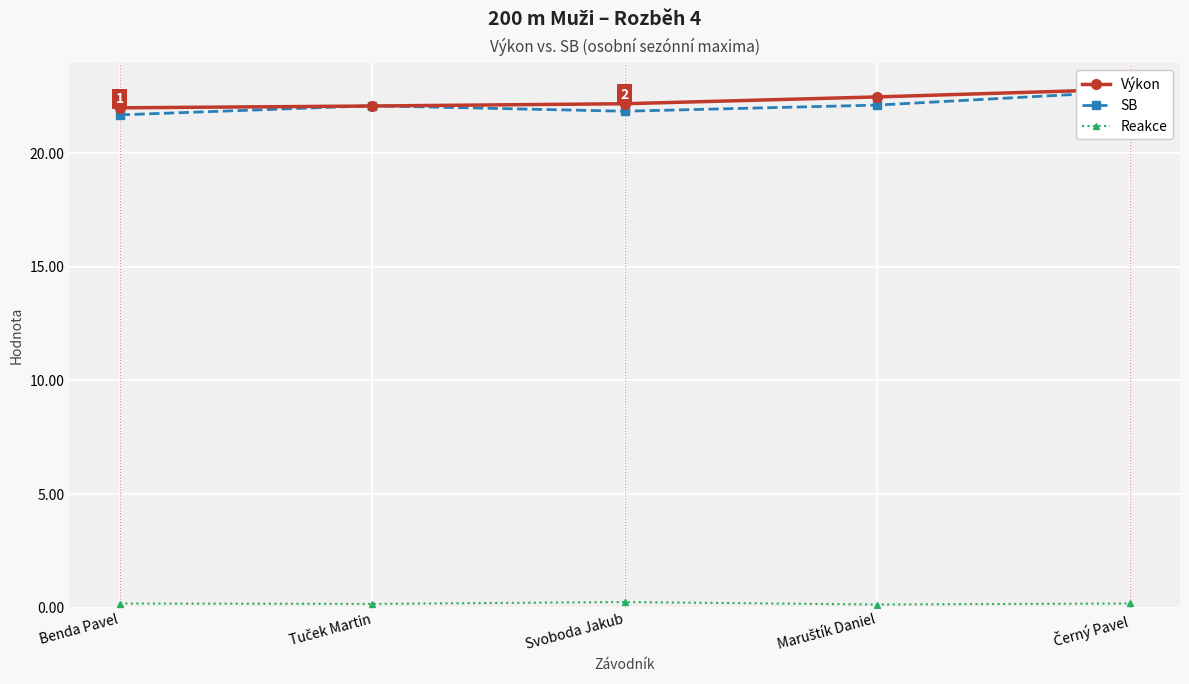

What is the spread (max minus min) of values at Benda Pavel?

21.8